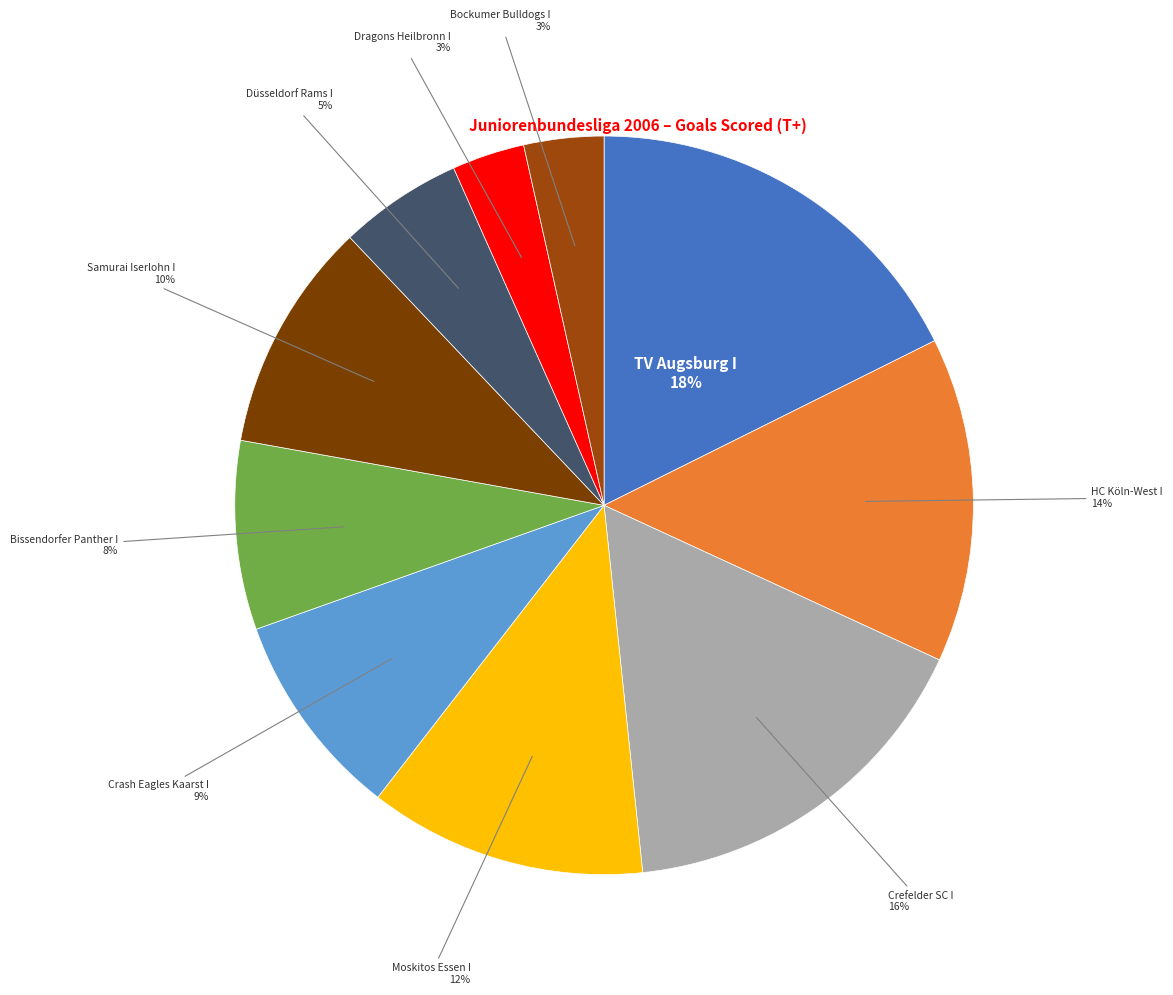

What is the largest slice in the pie chart?

TV Augsburg I